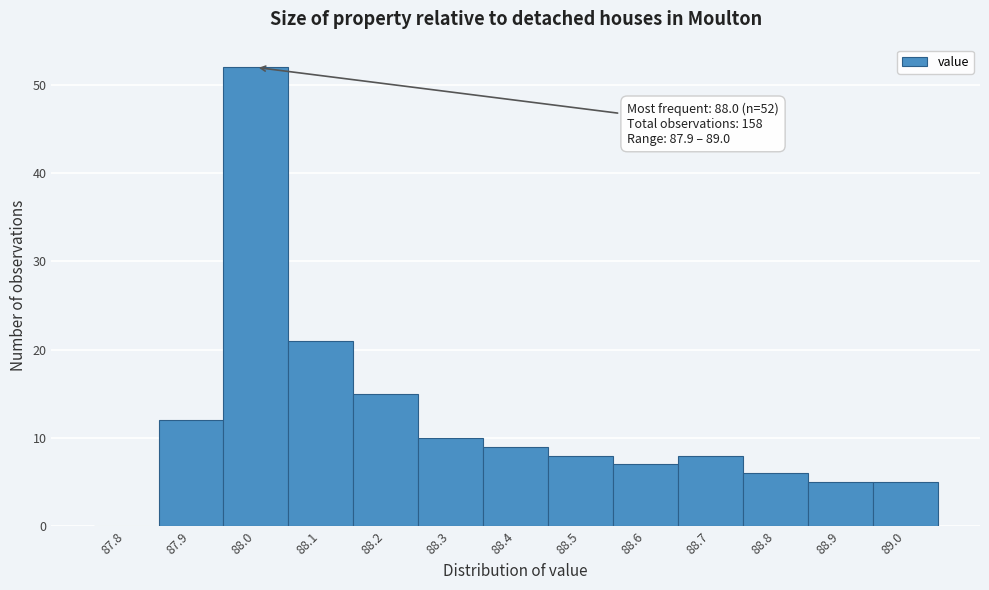

Reading left to right, extract all data points from this chart.

87.8=0	87.9=12	88.0=52	88.1=21	88.2=15	88.3=10	88.4=9	88.5=8	88.6=7	88.7=8	88.8=6	88.9=5	89.0=5